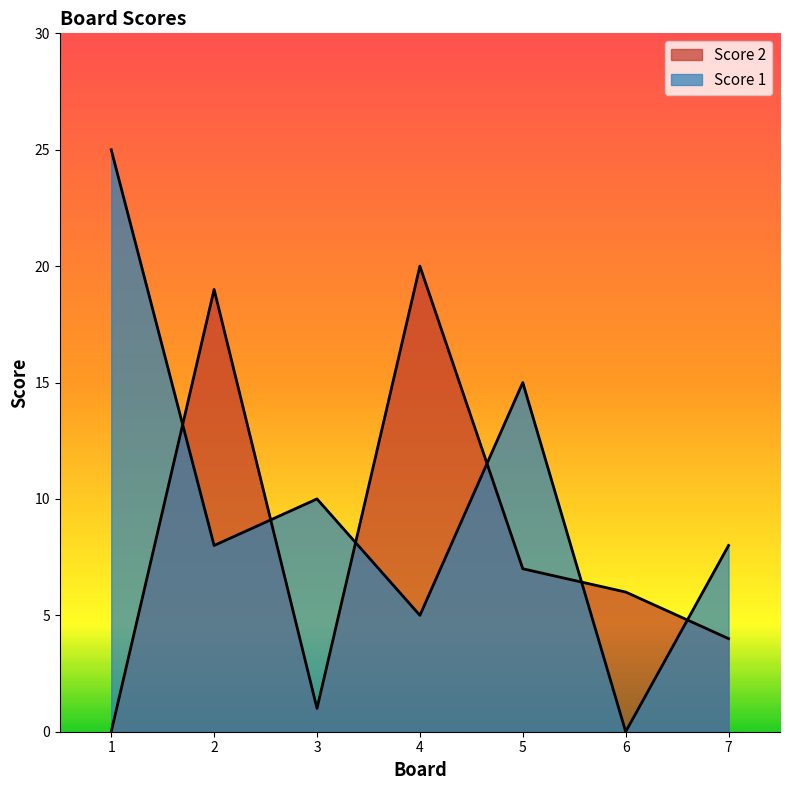

Rank the series by their average value, from highest to lowest.

Score 1, Score 2